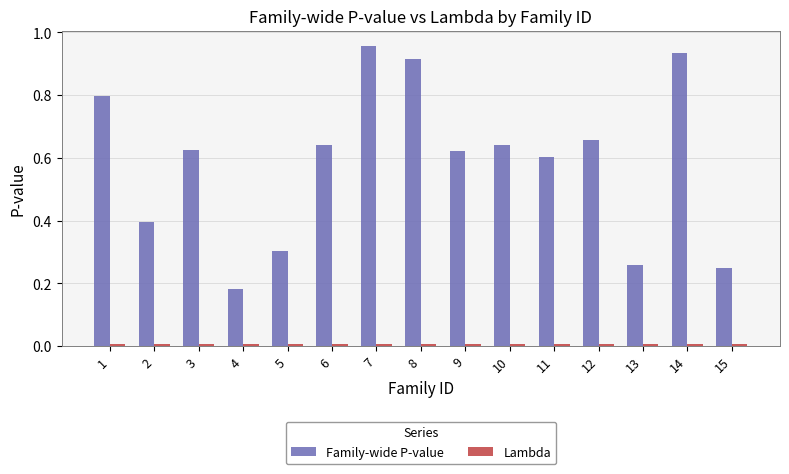

True or false: Family-wide P-value has a value of 0.1 at 13.

False